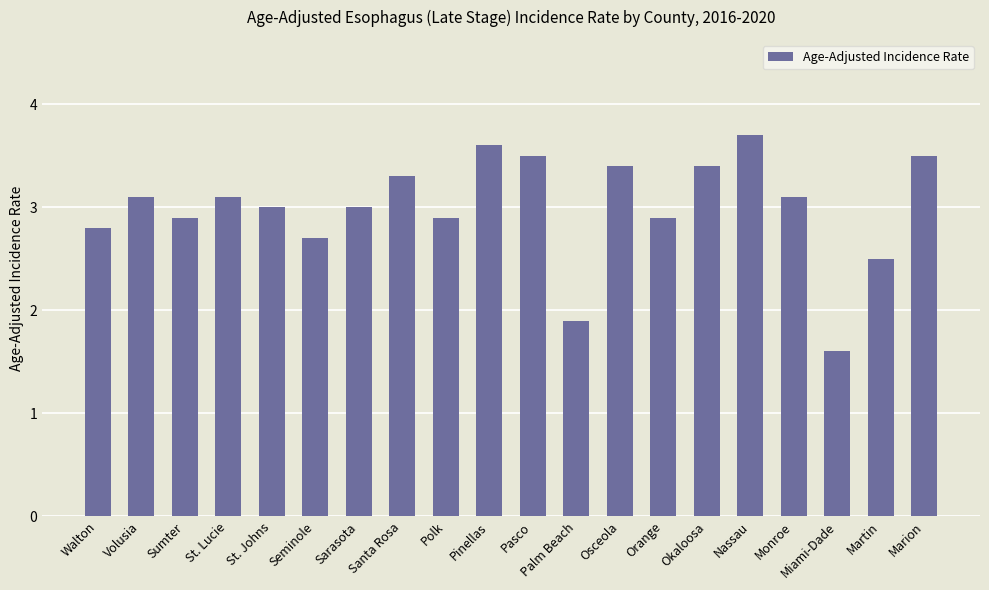

What is the label of the 15th bar from the right?

Seminole